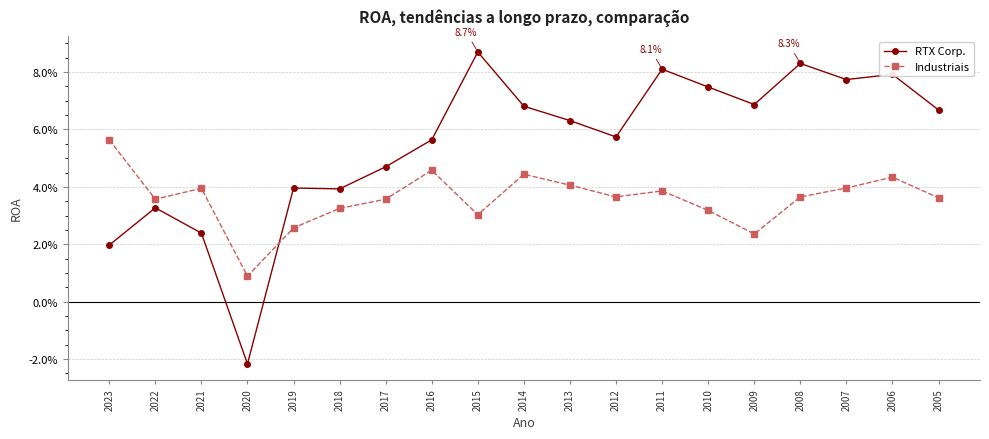

What are all the series names shown in the legend?

RTX Corp., Industriais